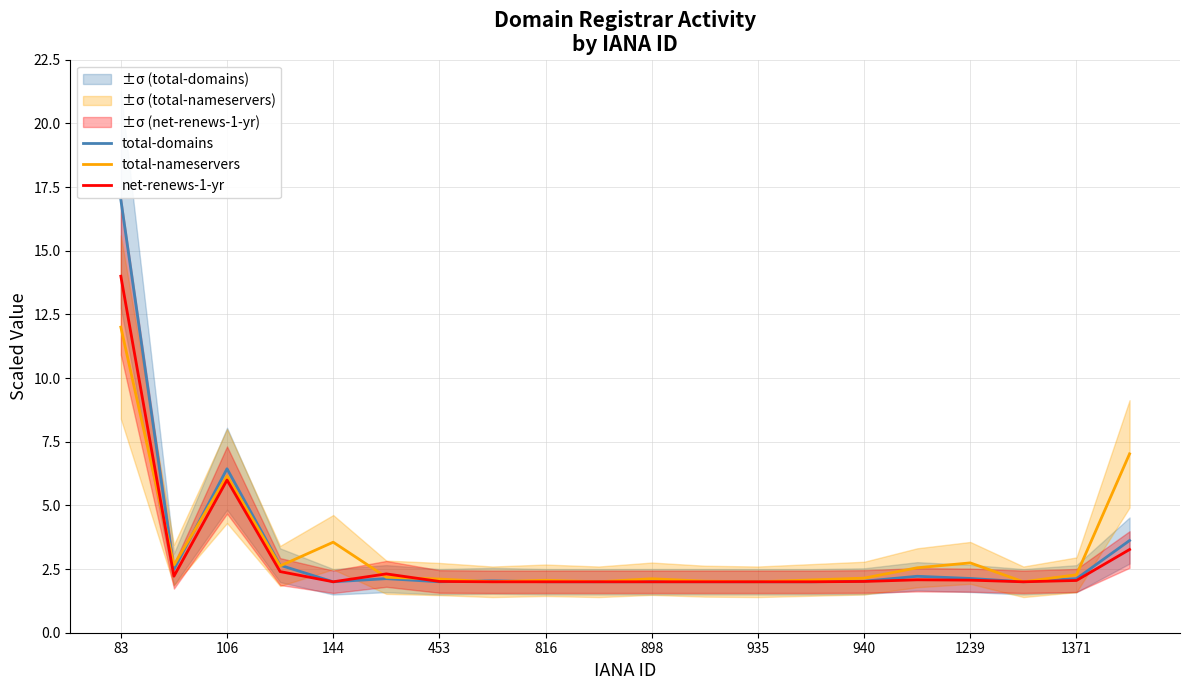

How many times do total-nameservers and total-domains cross each other?

5